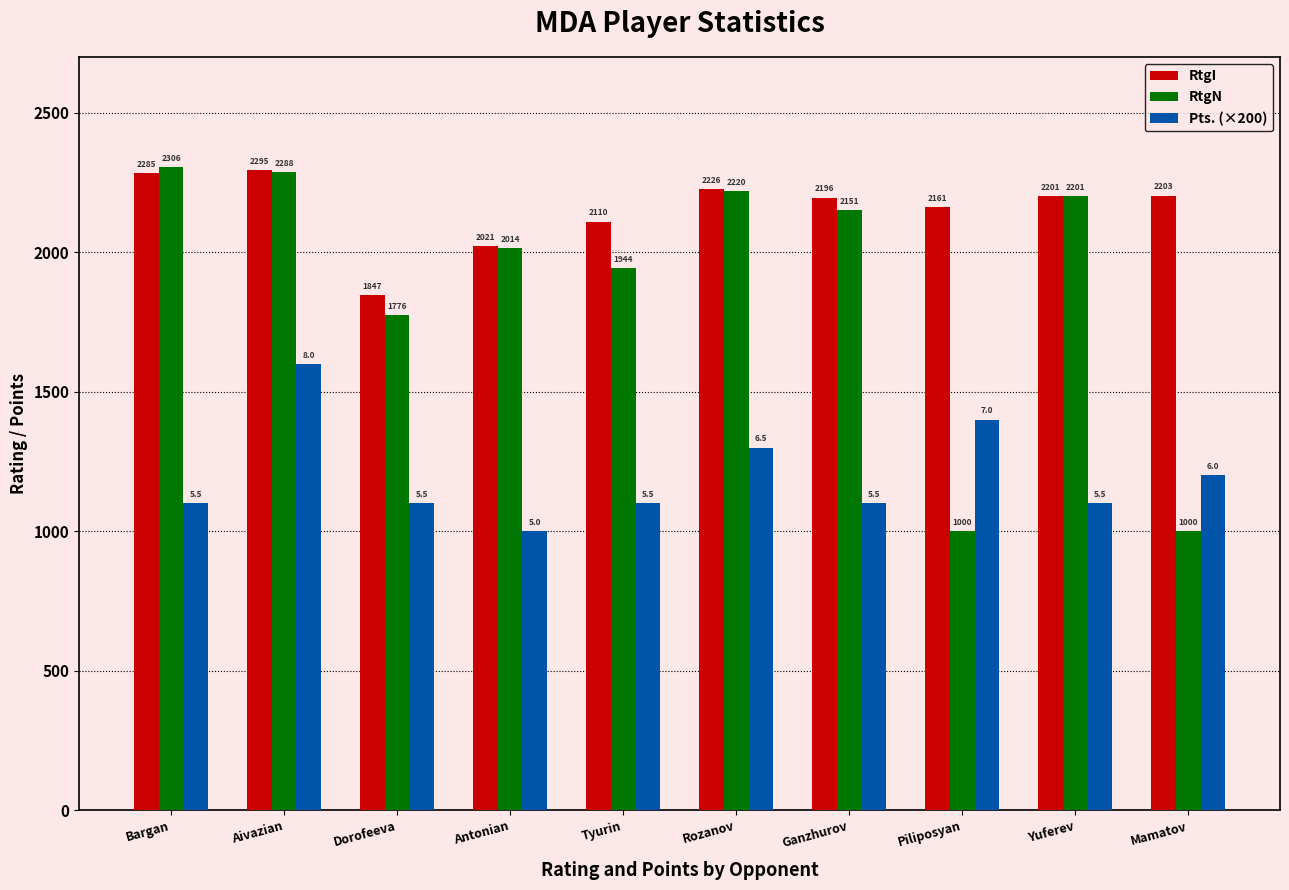

Between Rozanov and Piliposyan, which series saw the biggest shift?

RtgN